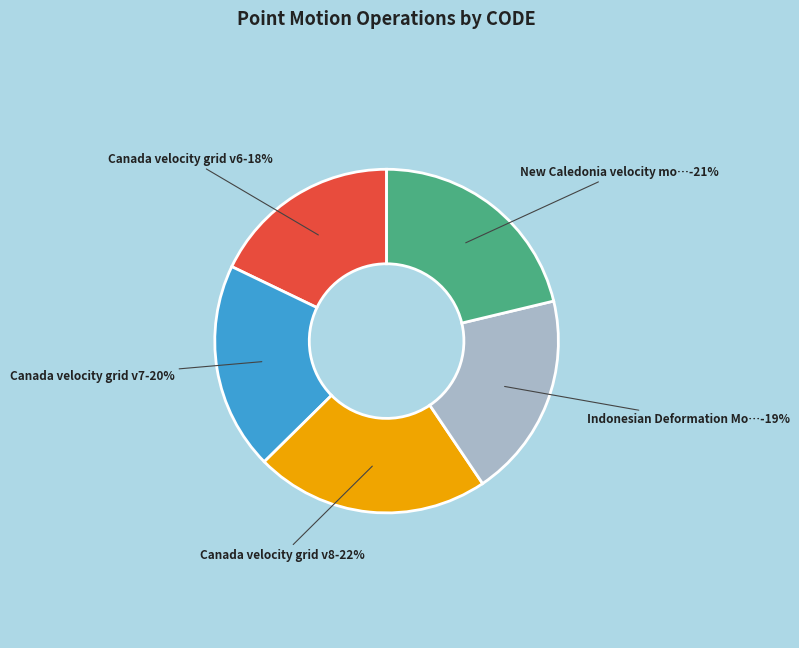

Is it true that Canada velocity grid v7 is 20% of the pie?

True